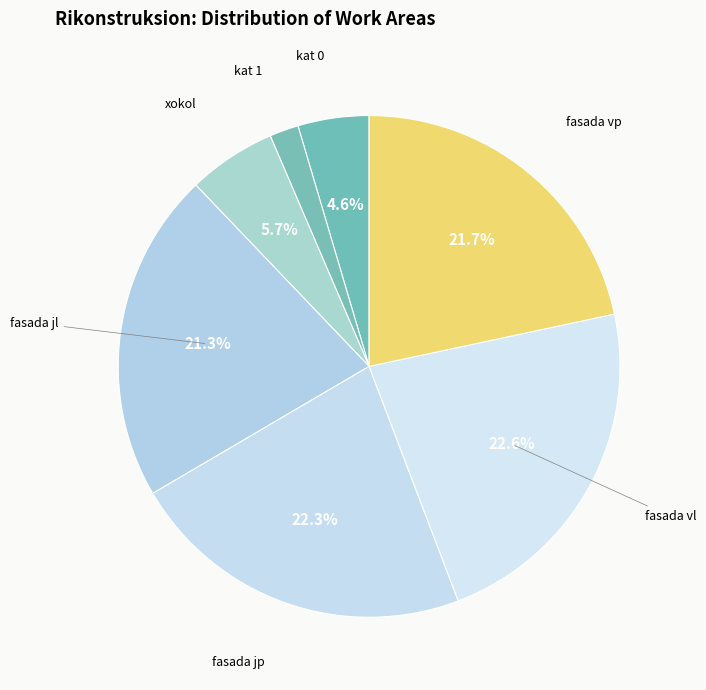

Approximately how many times larger is the value at kat 1 compared to fasada jp?

0.1